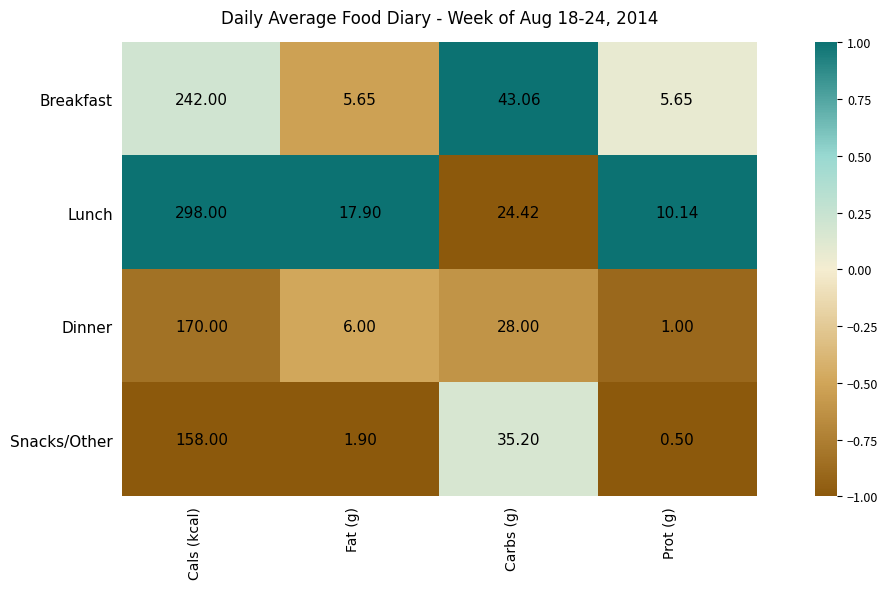

Which series has the largest range (max minus min)?

Lunch